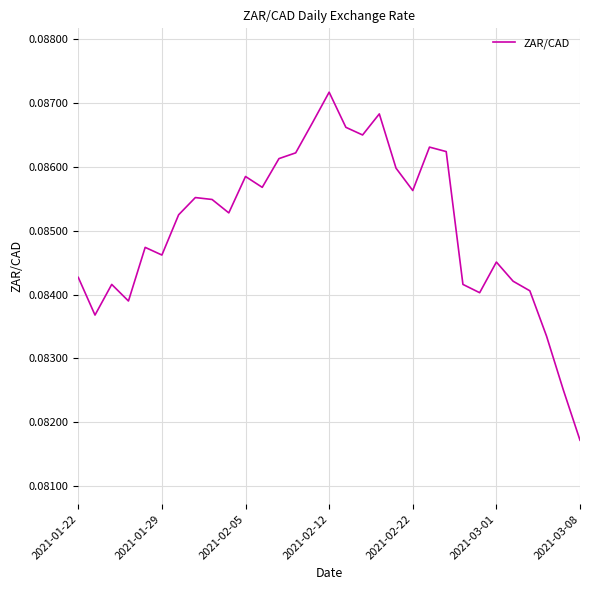

Is it true that the value at 2021-02-22 is 0.0?

False